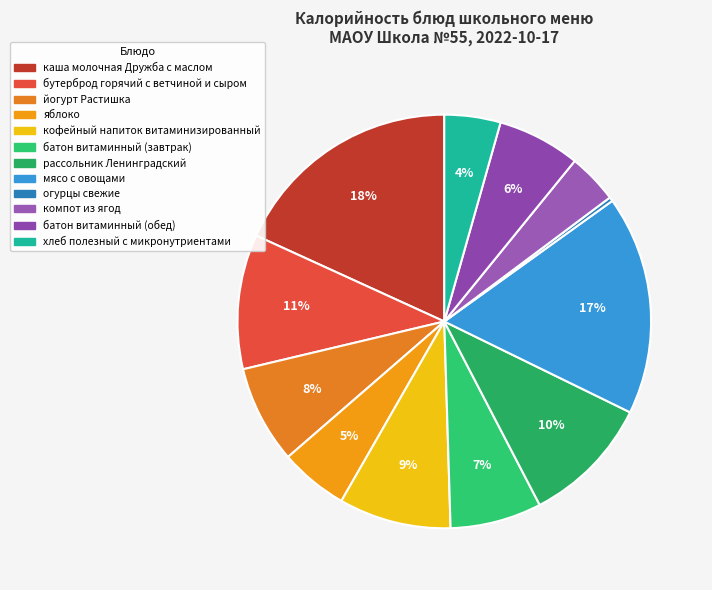

The батон витаминный (завтрак) slice represents 7% of the pie. True or false?

True